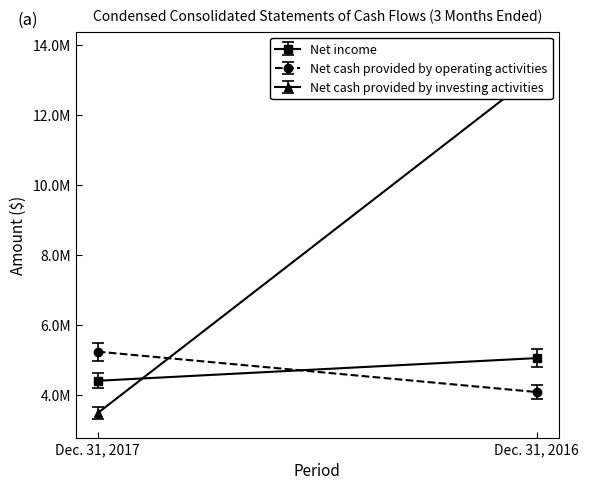

The value of Net income at Dec. 31, 2016 is 5045667. True or false?

True